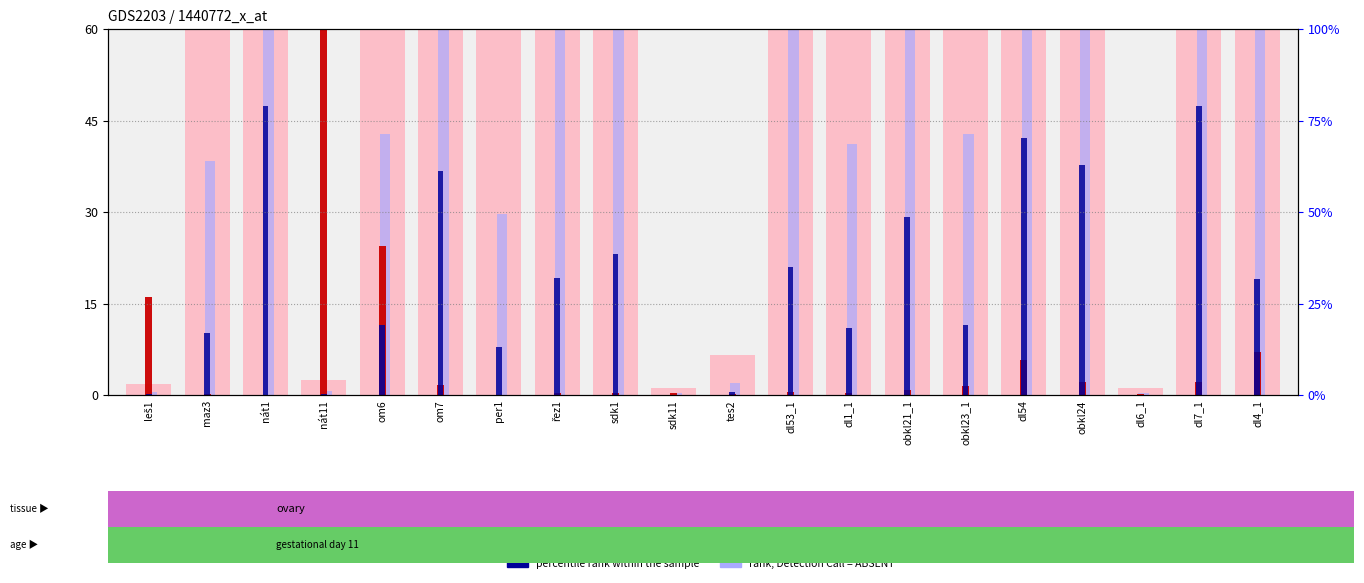

Which series has the widest spread of values?

value, Detection Call = ABSENT